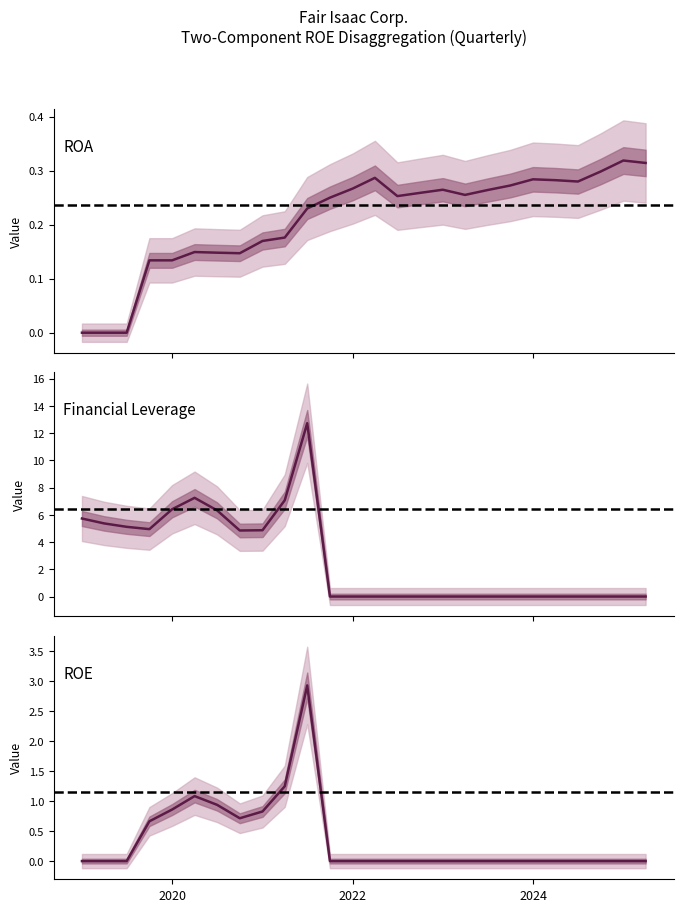

At which label is Financial Leverage closest to 6?

2018-12-31